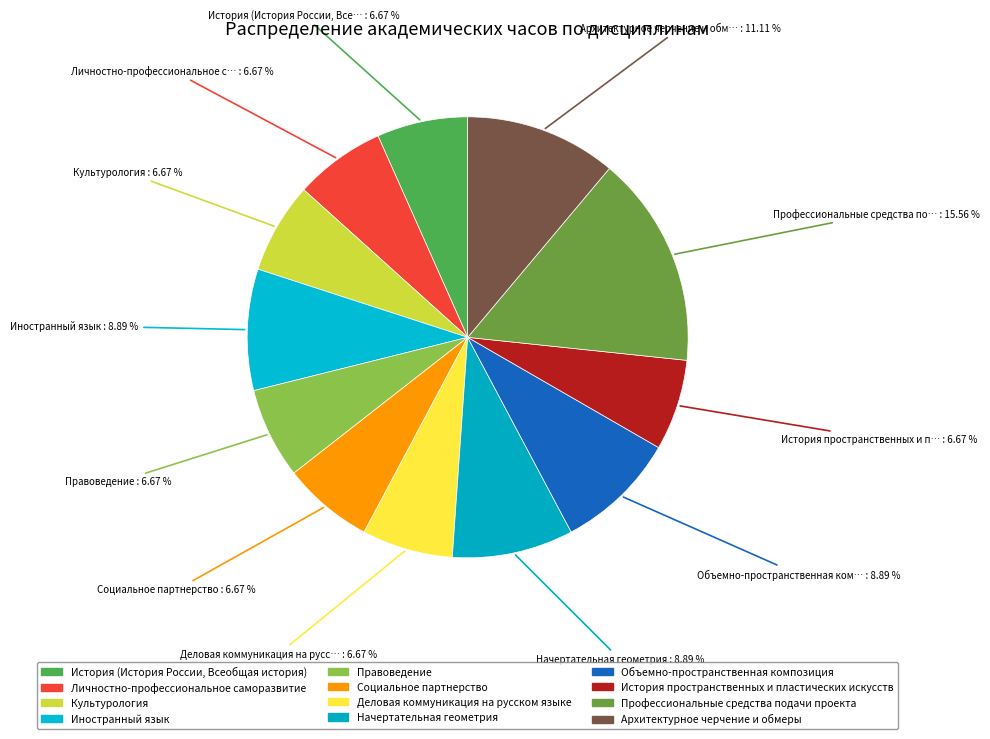

Which category has the biggest portion of the pie?

Профессиональные средства подачи проекта